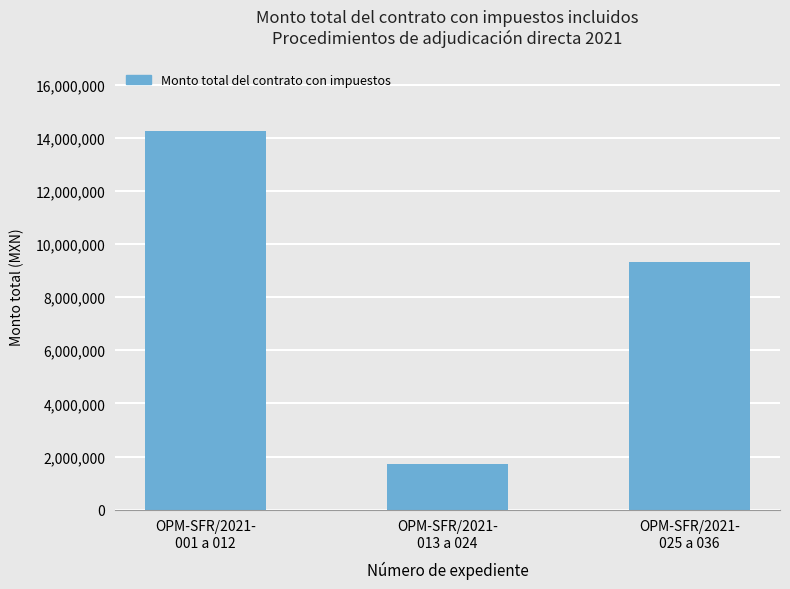

True or false: the data shows 6493508.9 at OPM-SFR/2021-
025 a 036.

False